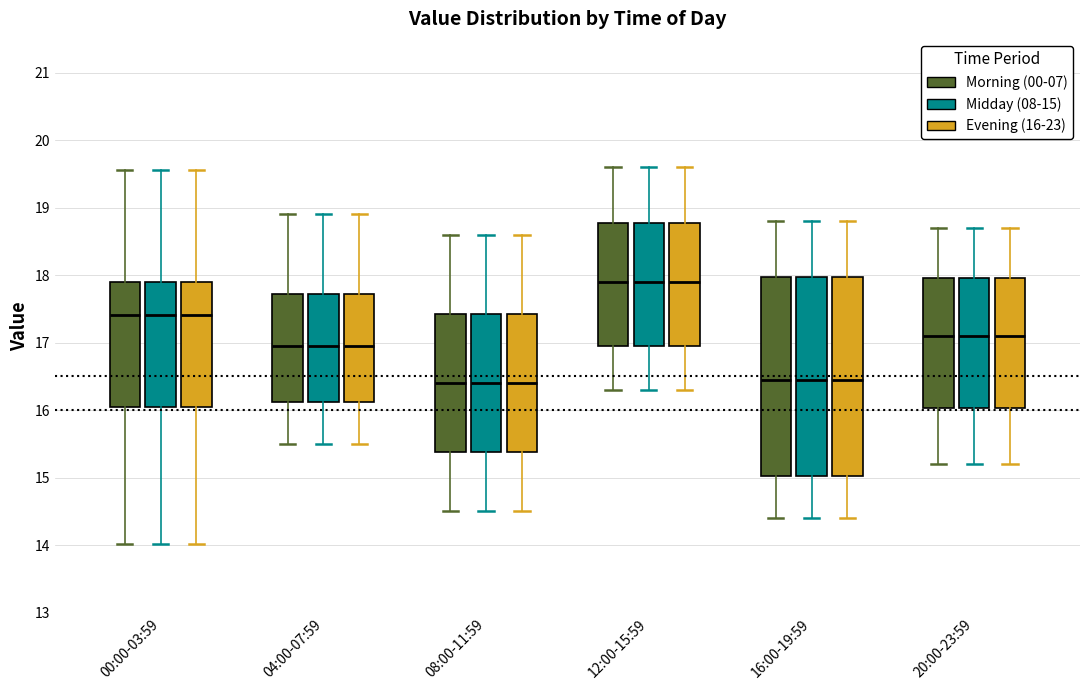

Reading left to right, read every box against the y-axis: the position of its median line, the range the box covers, and the ends of its whiskers. The values are not printed on the chart, so give them approximately, as read against the axis.

00:00-03:59 (Morning (00-07)): median 17.4, box 16.1 to 17.9, whiskers 14.0 to 19.6
00:00-03:59 (Midday (08-15)): median 17.4, box 16.1 to 17.9, whiskers 14.0 to 19.6
00:00-03:59 (Evening (16-23)): median 17.4, box 16.1 to 17.9, whiskers 14.0 to 19.6
04:00-07:59 (Morning (00-07)): median 17.0, box 16.1 to 17.7, whiskers 15.5 to 18.9
04:00-07:59 (Midday (08-15)): median 17.0, box 16.1 to 17.7, whiskers 15.5 to 18.9
04:00-07:59 (Evening (16-23)): median 17.0, box 16.1 to 17.7, whiskers 15.5 to 18.9
08:00-11:59 (Morning (00-07)): median 16.4, box 15.4 to 17.4, whiskers 14.5 to 18.6
08:00-11:59 (Midday (08-15)): median 16.4, box 15.4 to 17.4, whiskers 14.5 to 18.6
08:00-11:59 (Evening (16-23)): median 16.4, box 15.4 to 17.4, whiskers 14.5 to 18.6
12:00-15:59 (Morning (00-07)): median 17.9, box 17.0 to 18.8, whiskers 16.3 to 19.6
12:00-15:59 (Midday (08-15)): median 17.9, box 17.0 to 18.8, whiskers 16.3 to 19.6
12:00-15:59 (Evening (16-23)): median 17.9, box 17.0 to 18.8, whiskers 16.3 to 19.6
16:00-19:59 (Morning (00-07)): median 16.5, box 15.0 to 18.0, whiskers 14.4 to 18.8
16:00-19:59 (Midday (08-15)): median 16.5, box 15.0 to 18.0, whiskers 14.4 to 18.8
16:00-19:59 (Evening (16-23)): median 16.5, box 15.0 to 18.0, whiskers 14.4 to 18.8
20:00-23:59 (Morning (00-07)): median 17.1, box 16.0 to 18.0, whiskers 15.2 to 18.7
20:00-23:59 (Midday (08-15)): median 17.1, box 16.0 to 18.0, whiskers 15.2 to 18.7
20:00-23:59 (Evening (16-23)): median 17.1, box 16.0 to 18.0, whiskers 15.2 to 18.7